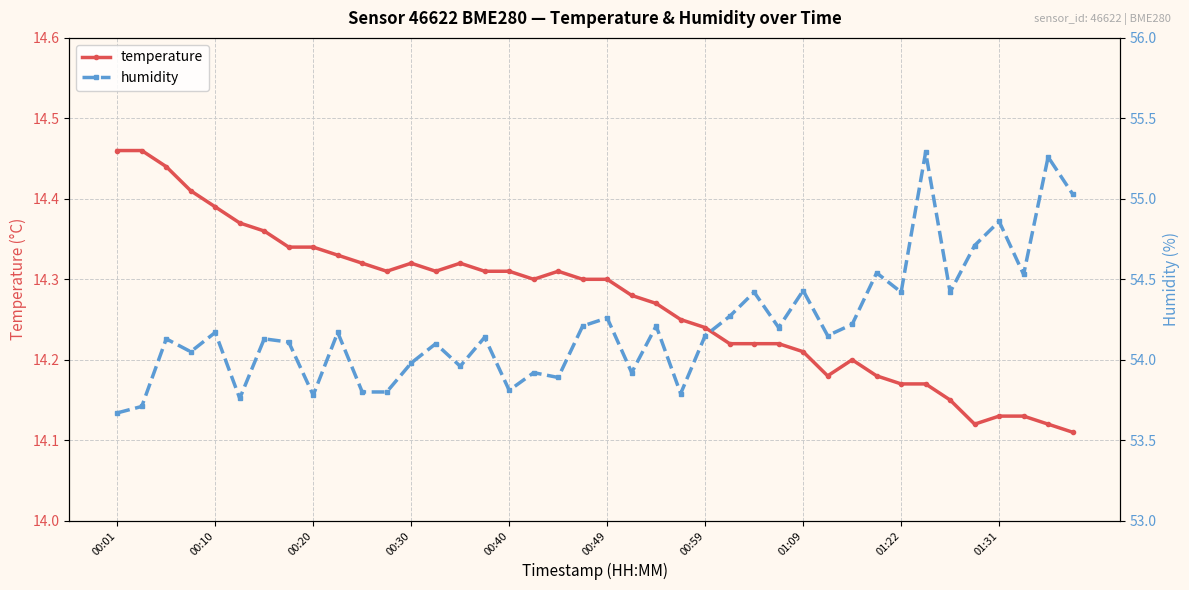

What is the sum of all humidity values?

2168.4